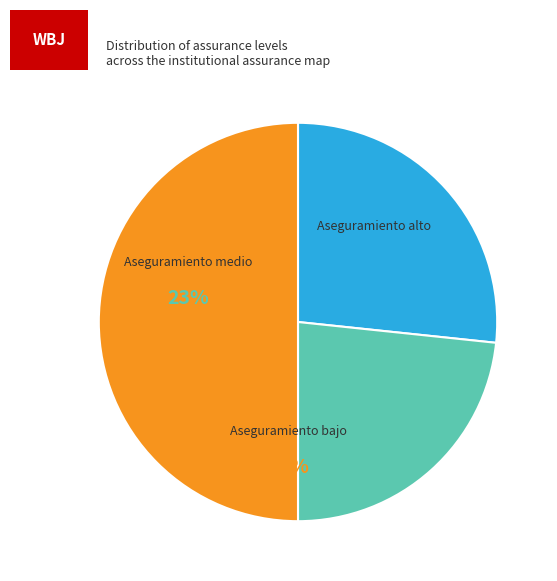

Is there any slice that represents more than half of the pie?

No